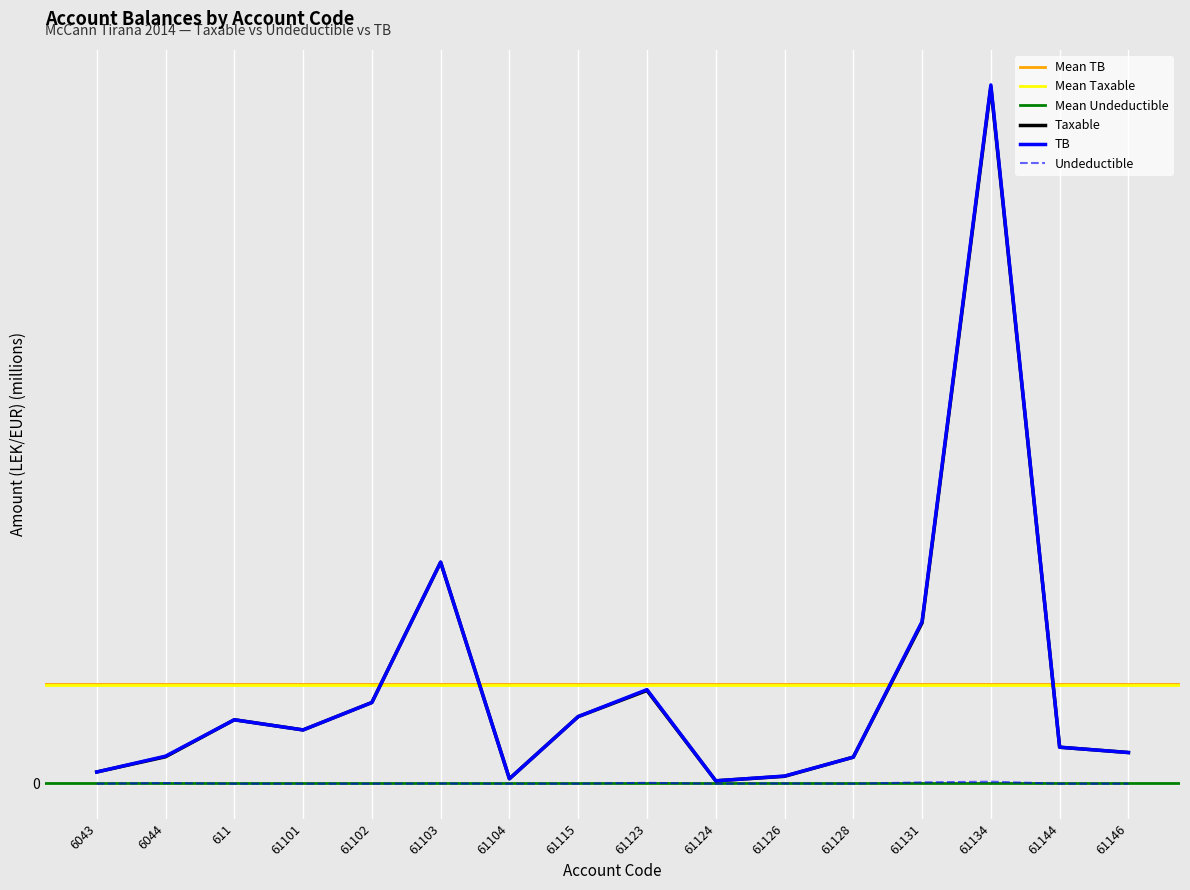

What is the label of the 11th point from the left?

61126